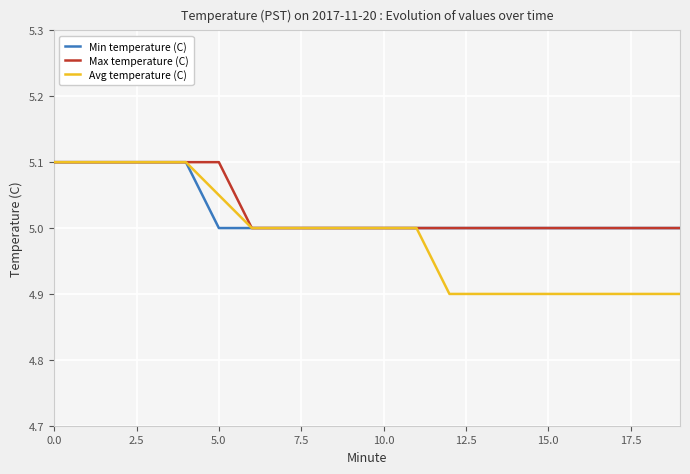

Which series has the widest spread of values?

Avg temperature (C)